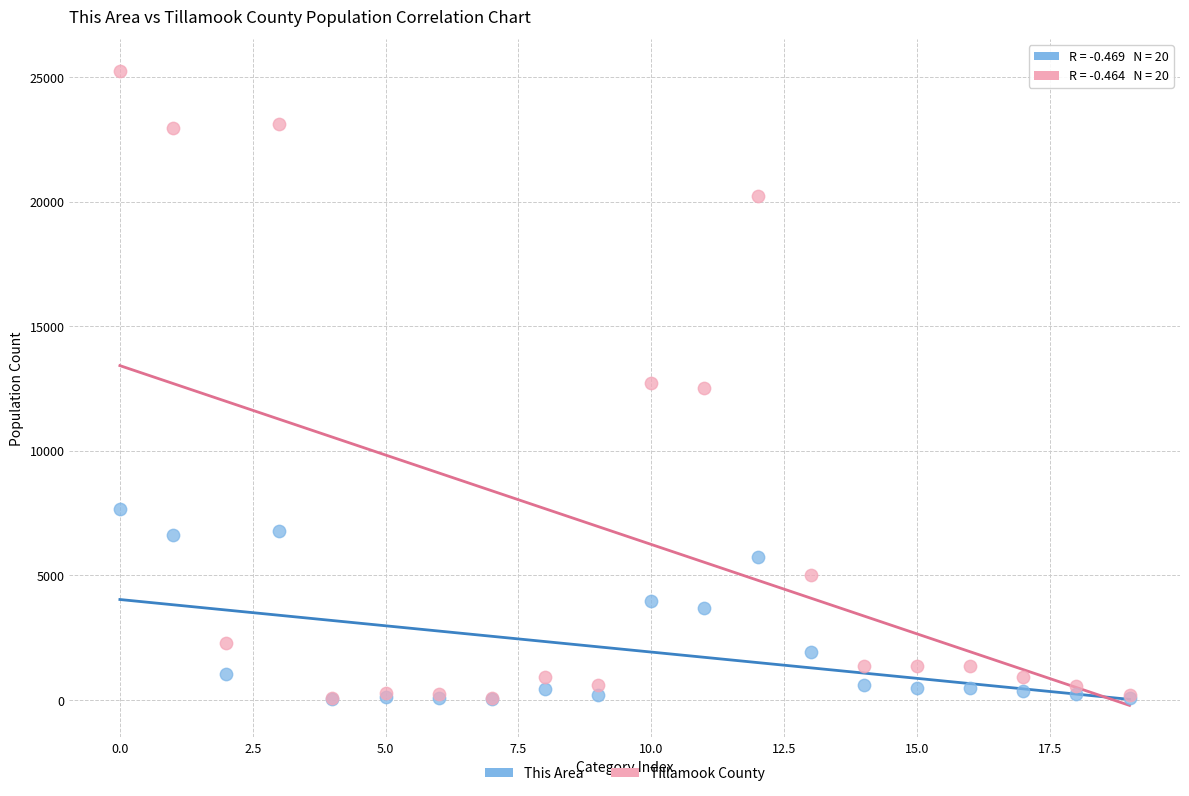

Which series has the widest spread of Y values?

Tillamook County